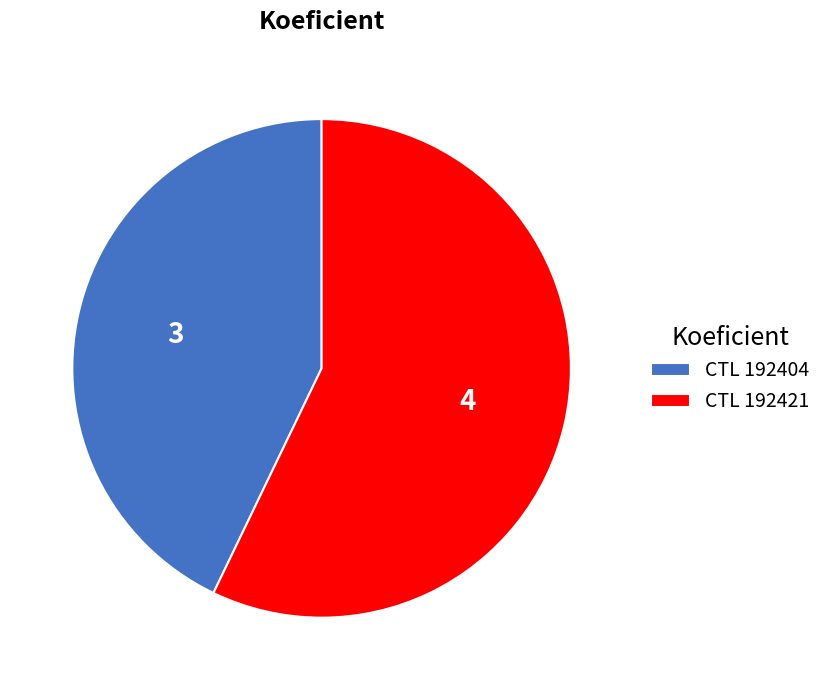

True or false: CTL 192421 accounts for 69% of the total.

False